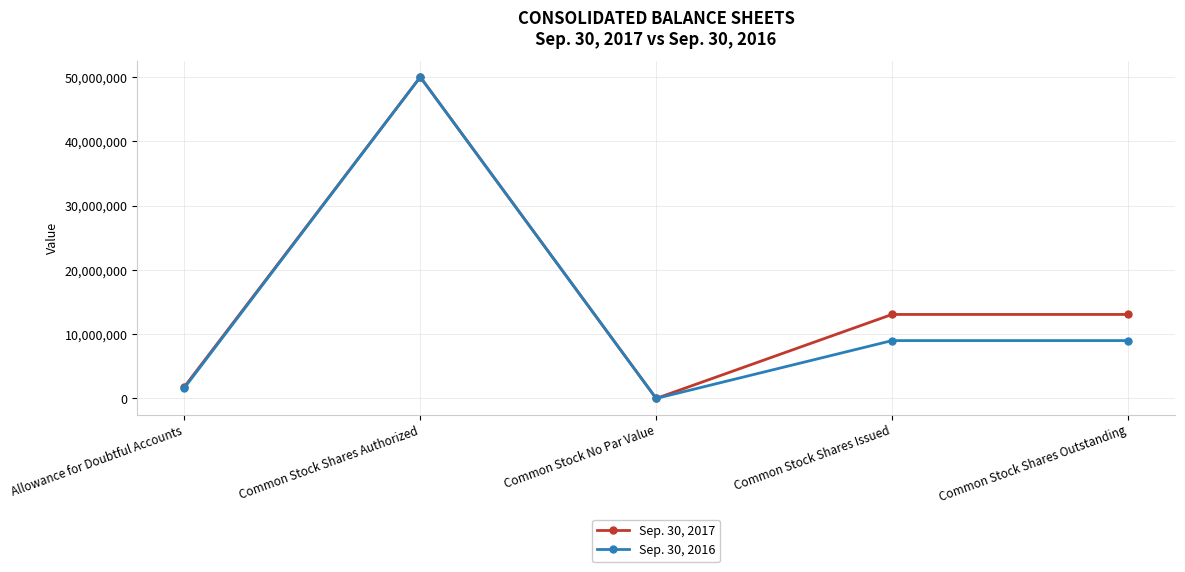

Which series changed the most between Common Stock Shares Authorized and Common Stock Shares Outstanding?

Sep. 30, 2016